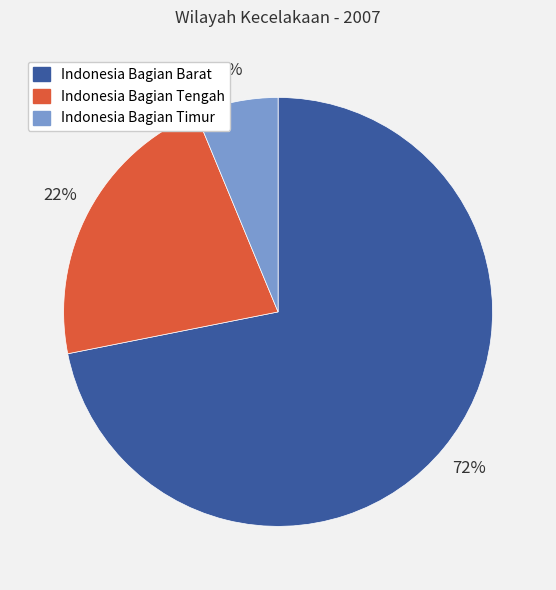

Which category has the biggest portion of the pie?

Indonesia Bagian Barat